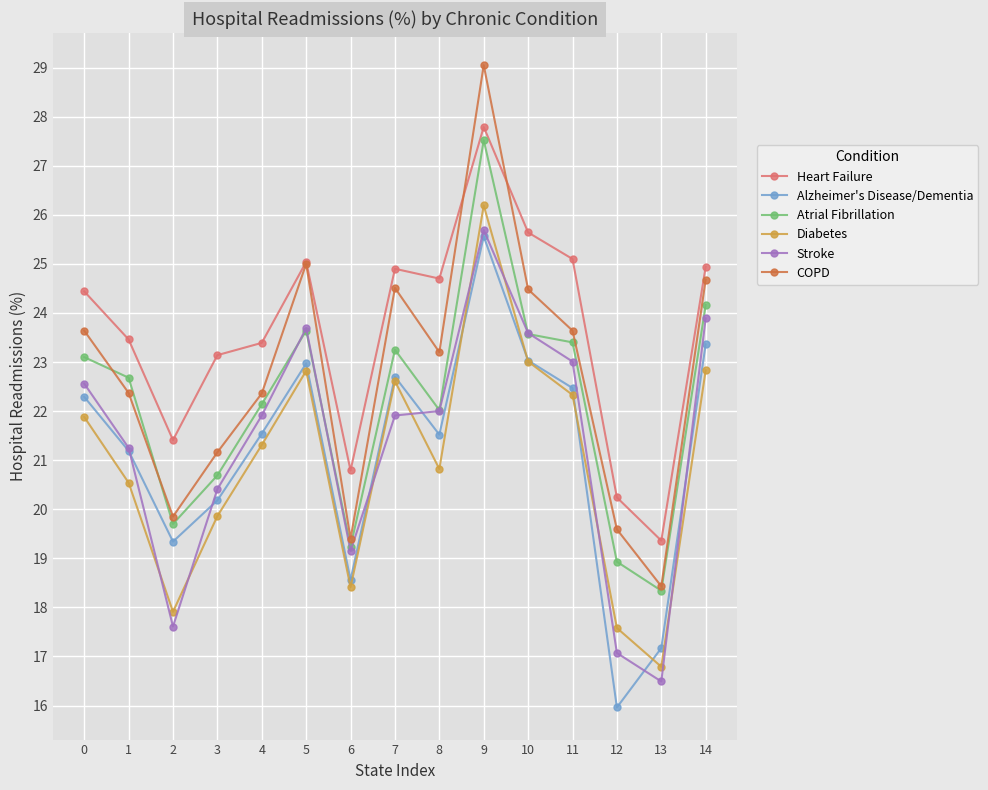

What is the difference between the highest and lowest values at 0?

2.6